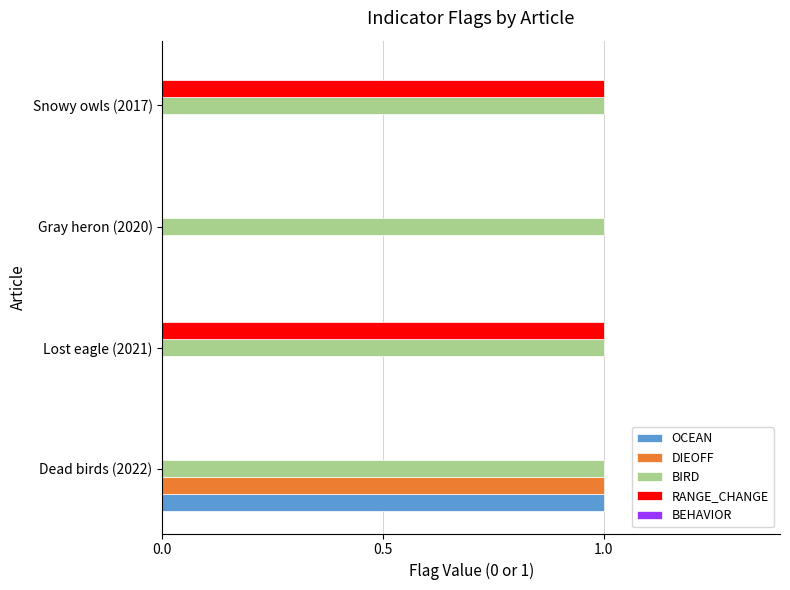

Which series has the largest total across all categories?

BIRD